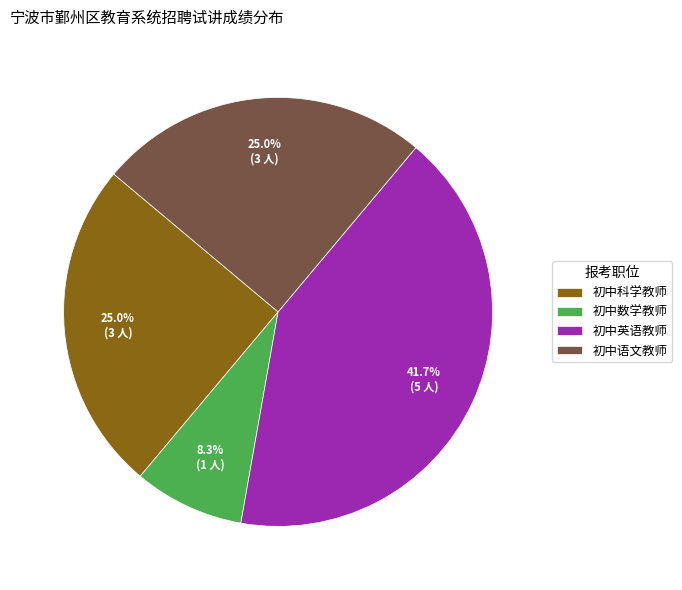

What percentage do 初中数学教师 and 初中英语教师 together represent?

50.0%